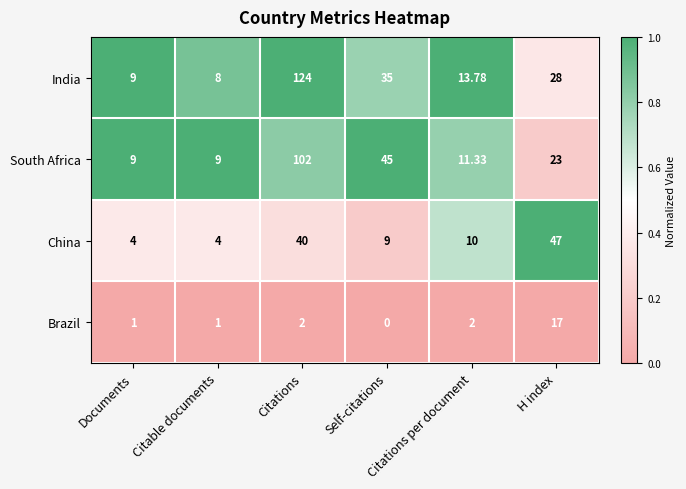

Which series has the largest total across all categories?

India